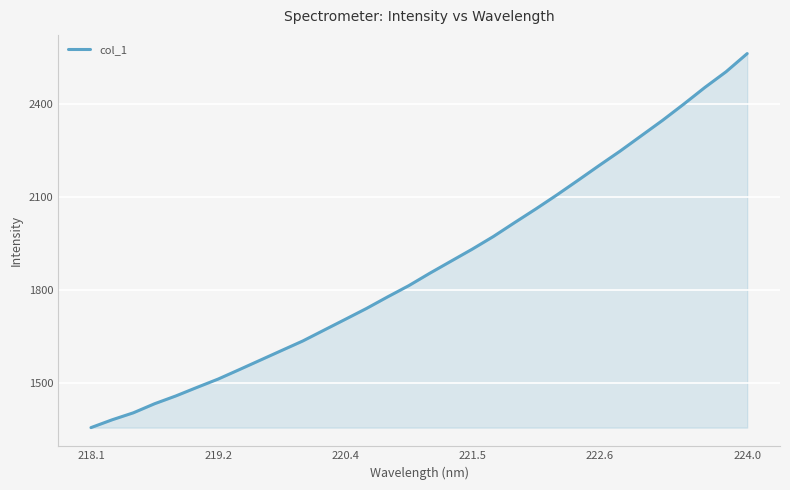

What is the difference between the maximum and minimum values?

1207.3